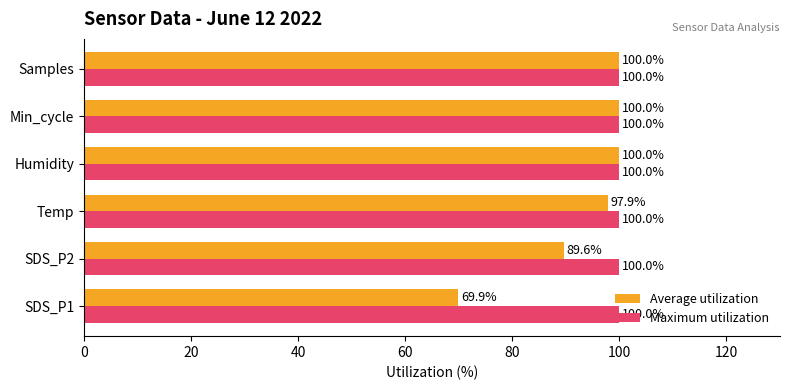

What is the average value of the Average utilization series?

92.9